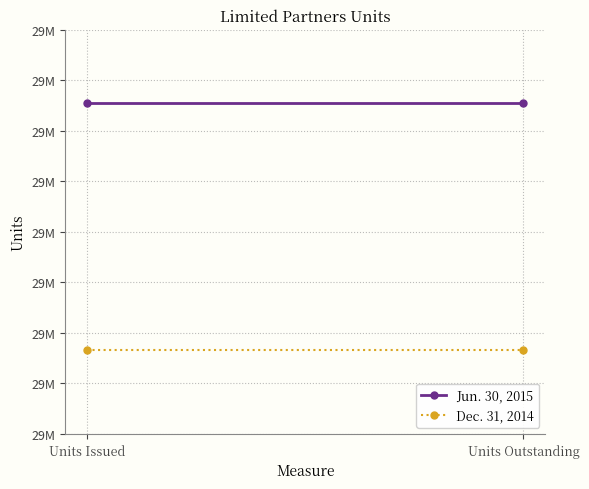

Is the value of Jun. 30, 2015 at Units Issued greater than the value of Dec. 31, 2014 at Units Outstanding?

Yes